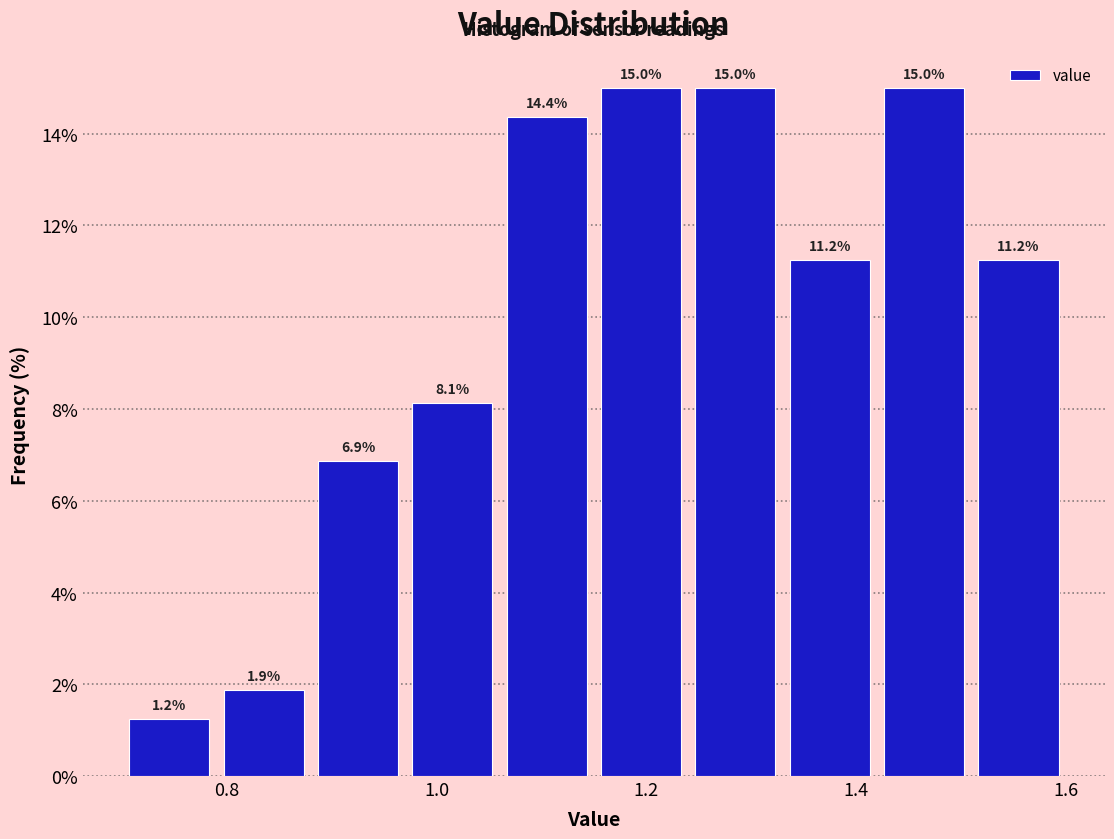

Reading left to right, transcribe this chart: for each bar, give the range it covers on the x-axis and its height. The bar edges are not printed on the chart, so give them approximately, as read against the axis.

0.70 to 0.79: 1.2
0.79 to 0.88: 1.9
0.88 to 0.97: 6.9
0.97 to 1.06: 8.1
1.06 to 1.15: 14.4
1.15 to 1.24: 15.0
1.24 to 1.33: 15.0
1.33 to 1.42: 11.2
1.42 to 1.51: 15.0
1.51 to 1.60: 11.2